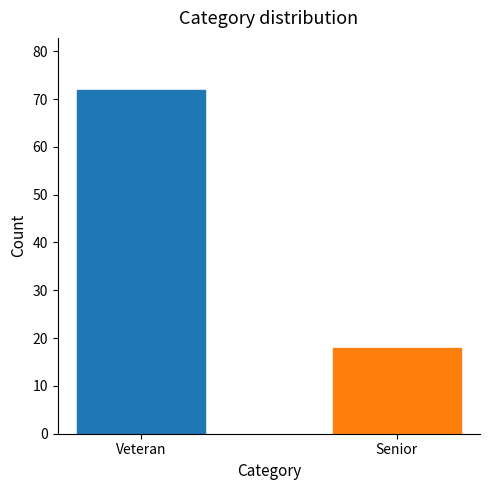

Reading right to left, extract all data points from this chart.

Senior=18	Veteran=72